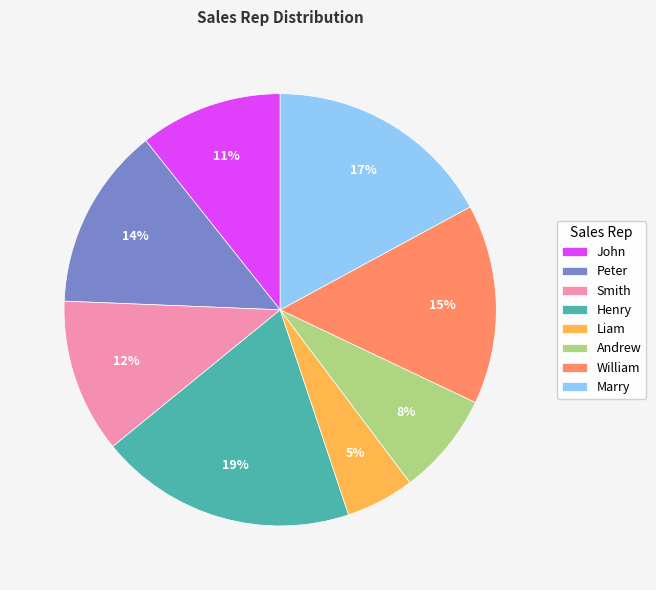

Is it true that Andrew is 8% of the pie?

True